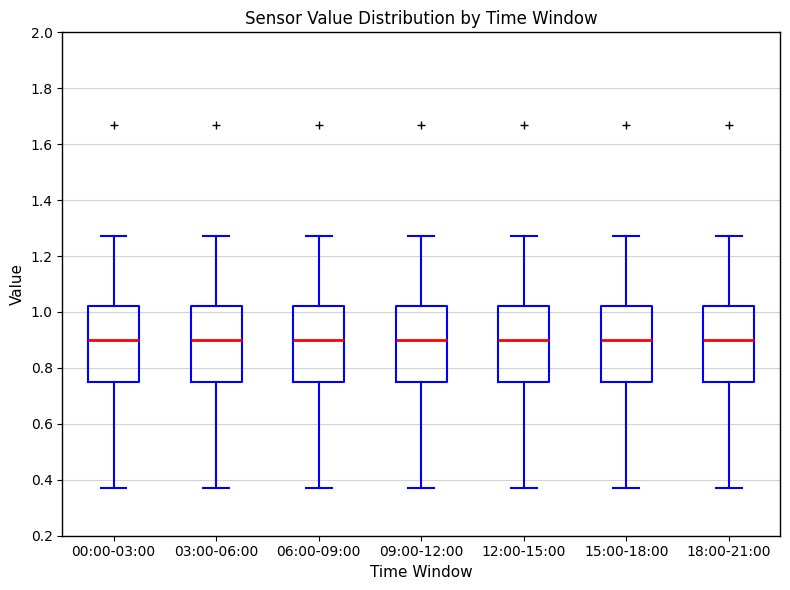

Reading left to right, transcribe this box plot: for each box, give where its median line is, the range the box spans, and where its two whiskers end, as read against the y-axis. The values are not printed on the chart, so give them approximately, as read against the axis.

00:00-03:00: median 0.90, box 0.76 to 1.02, whiskers 0.38 to 1.28
03:00-06:00: median 0.90, box 0.76 to 1.02, whiskers 0.38 to 1.28
06:00-09:00: median 0.90, box 0.76 to 1.02, whiskers 0.38 to 1.28
09:00-12:00: median 0.90, box 0.76 to 1.02, whiskers 0.38 to 1.28
12:00-15:00: median 0.90, box 0.76 to 1.02, whiskers 0.38 to 1.28
15:00-18:00: median 0.90, box 0.76 to 1.02, whiskers 0.38 to 1.28
18:00-21:00: median 0.90, box 0.76 to 1.02, whiskers 0.38 to 1.28